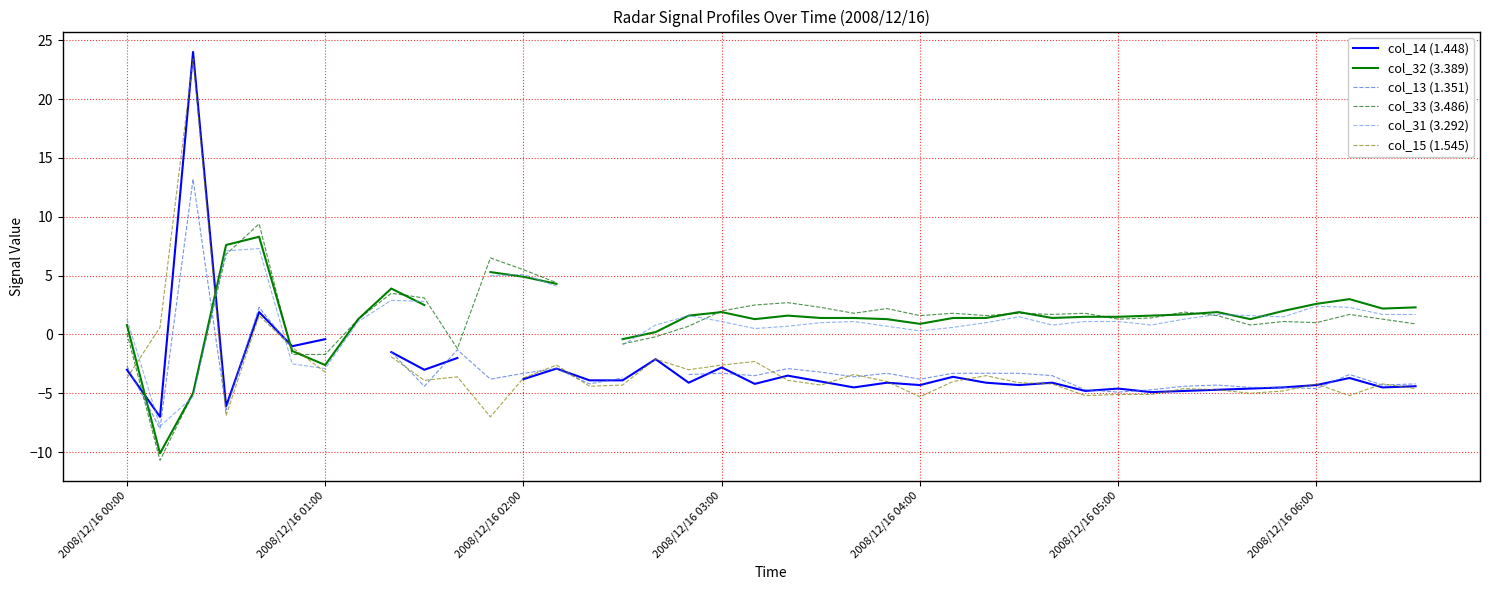

Which series changed the most between 2008/12/16 00:00 and 21?

col_33 (3.486)